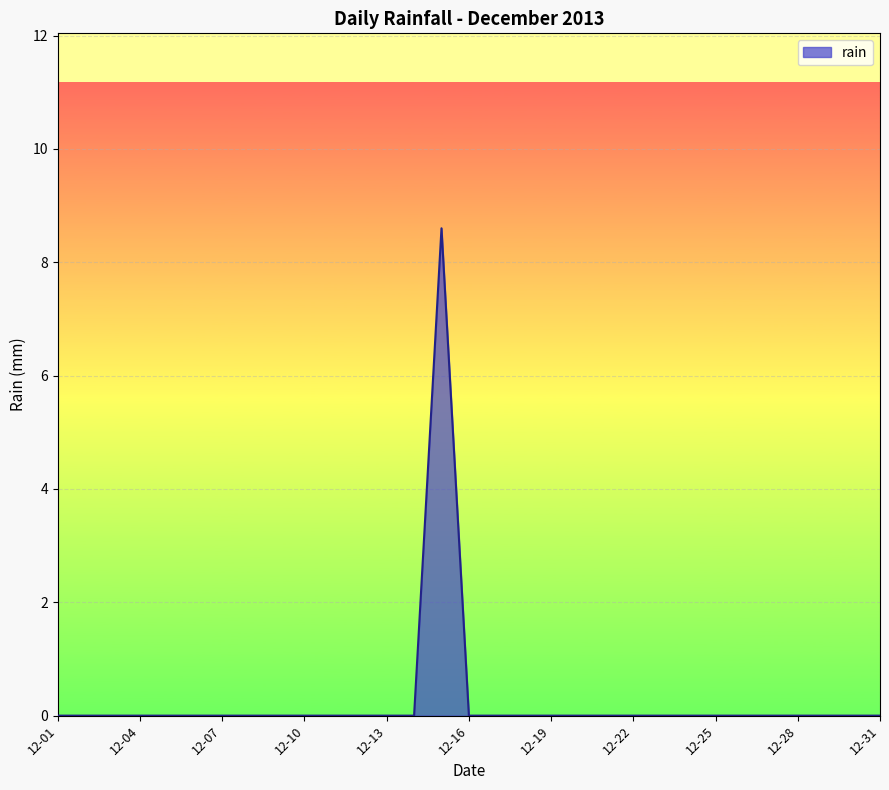

What is the difference between the maximum and minimum values?

8.6